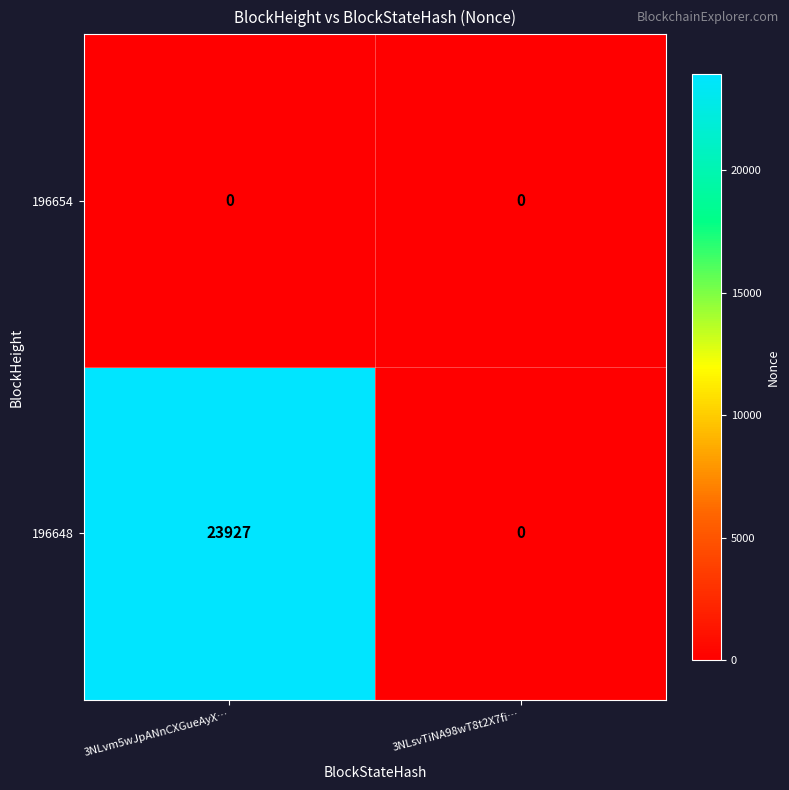

Reading right to left, list all the values displayed in this chart.

196654: 3NLsvTiNA98wT8t2X7fi…=0	3NLvm5wJpANnCXGueAyX…=0
196648: 3NLsvTiNA98wT8t2X7fi…=0	3NLvm5wJpANnCXGueAyX…=23927